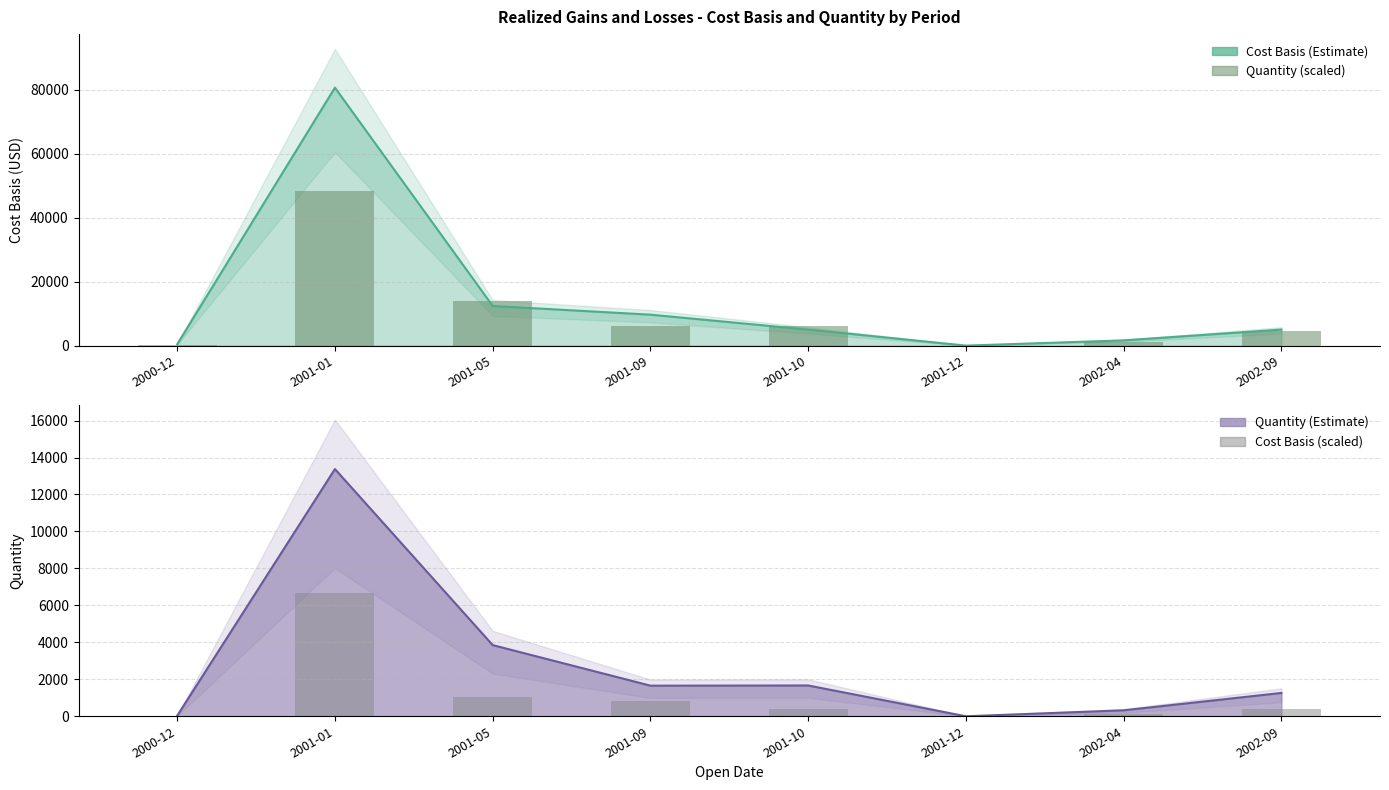

Read the Quantity (scaled) value at 2001-12.

0.4